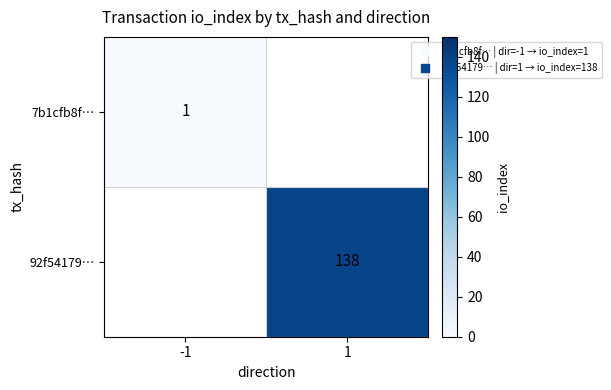

The 7b1cfb8f… series shows 1.4 at -1. True or false?

False